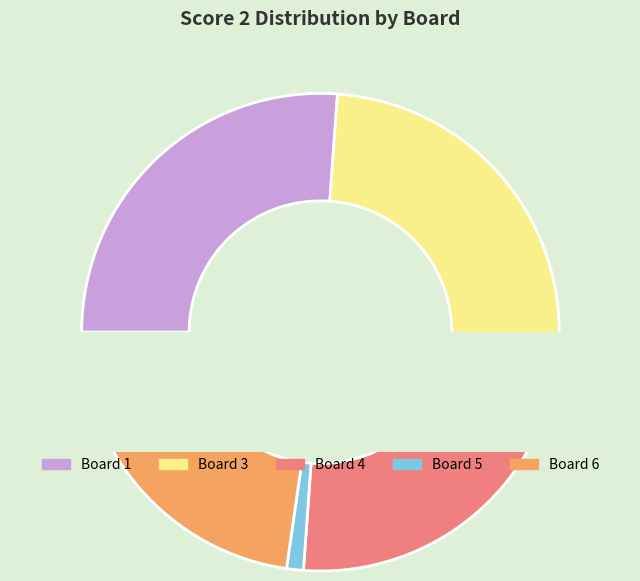

What portion of the pie excludes Board 6?

77.3%